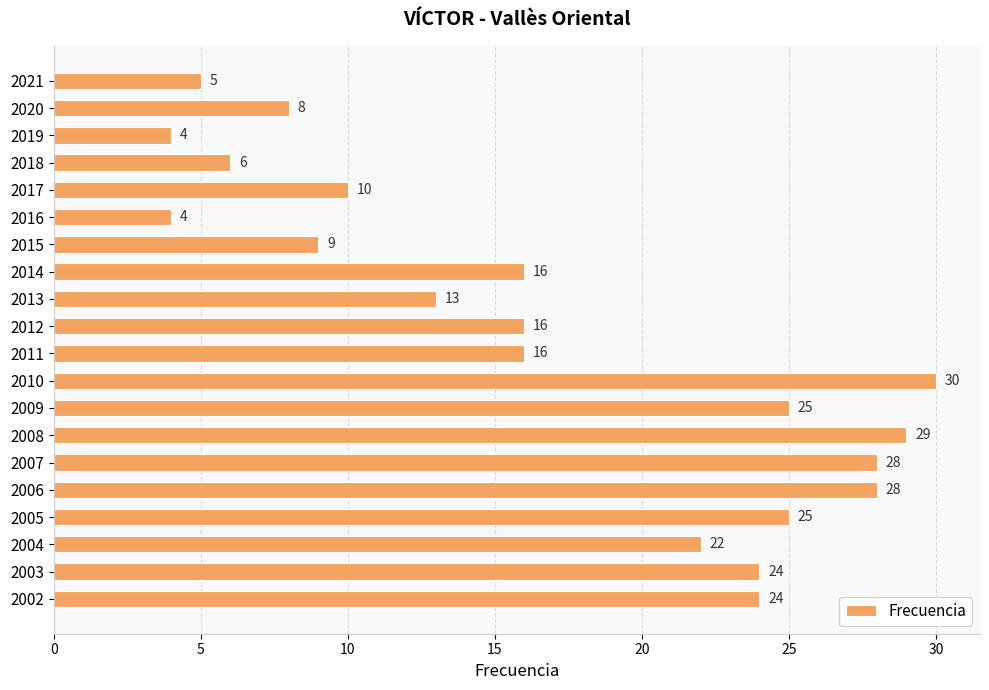

The chart shows a value of 23 at 2013. True or false?

False